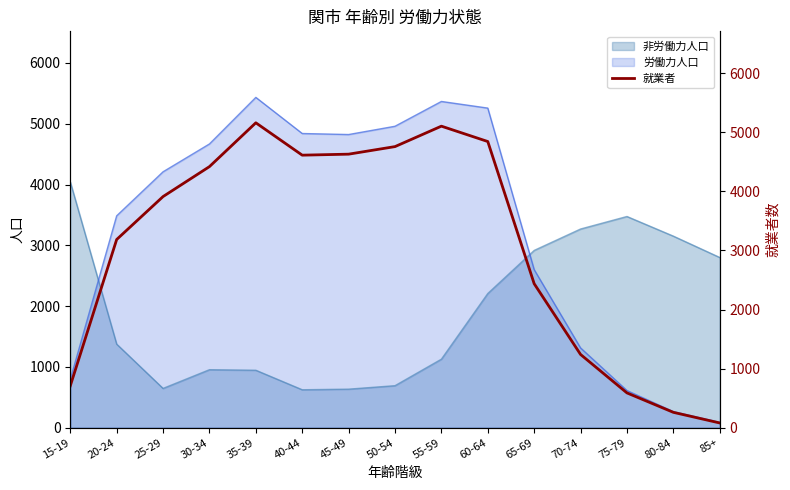

Reading left to right, what are all the values shown in this chart?

708	3186	3913	4420	5162	4614	4631	4759	5105	4845	2438	1240	589	260	80